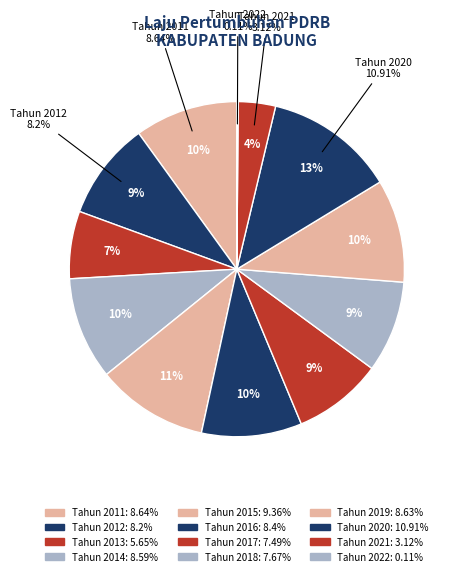

Is the sum of Tahun 2021 and Tahun 2013 greater than half?

No